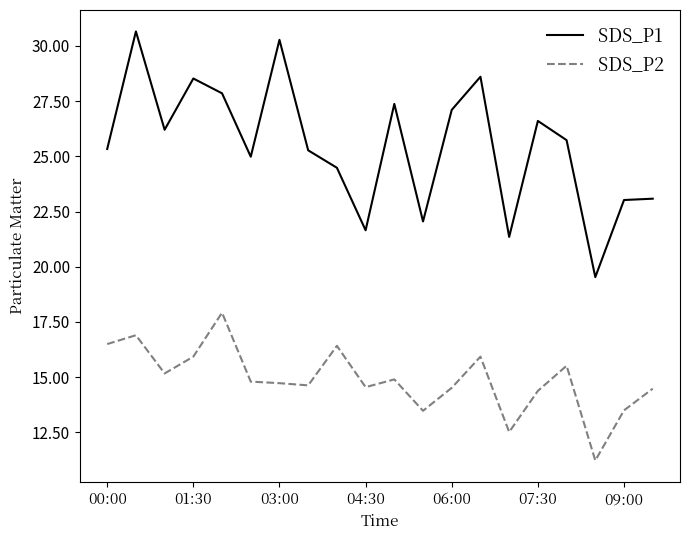

What is the maximum value for SDS_P2?

17.9